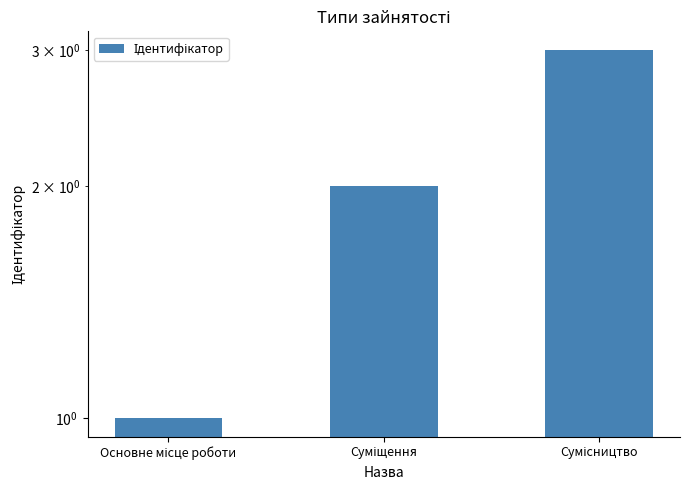

Which has a higher value, Суміщення or Основне місце роботи?

Суміщення